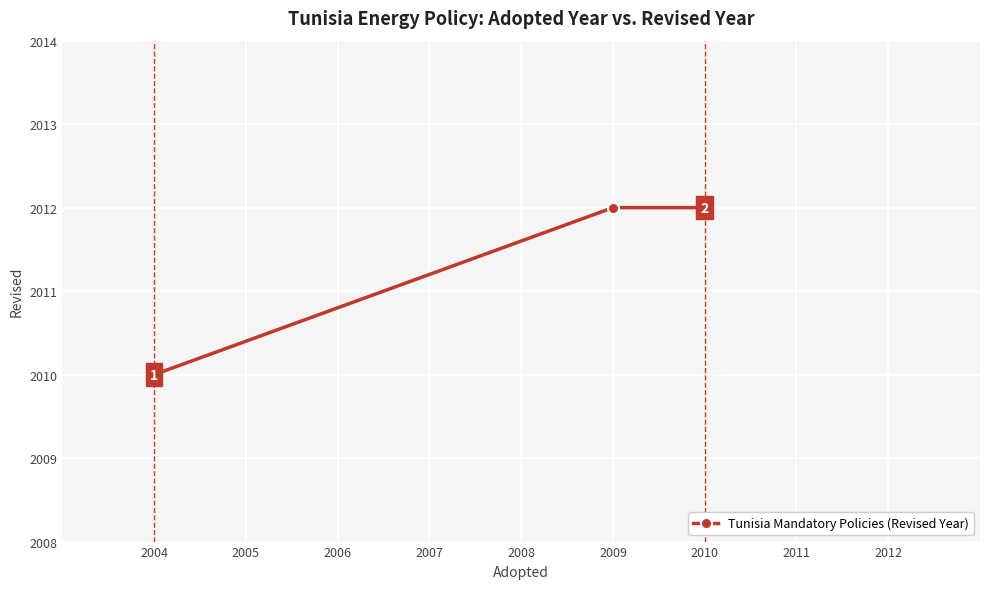

True or false: the data shows 1211 at 2004.

False